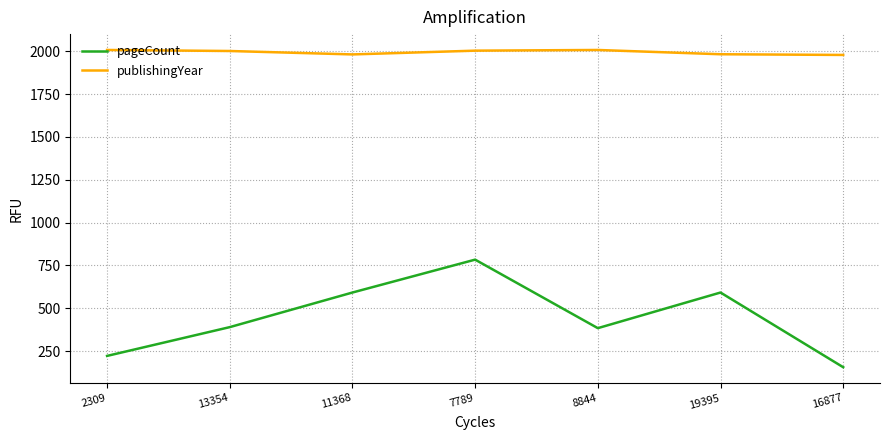

Is it true that pageCount equals 390 at 13354?

True